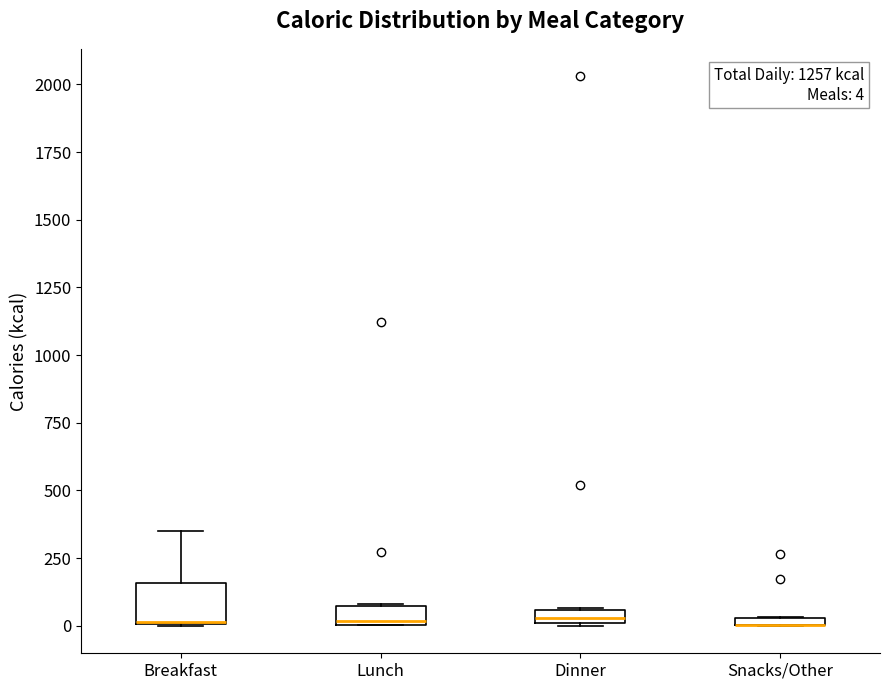

Comparing the boxes themselves (not the whiskers), which one is the tallest?

Breakfast